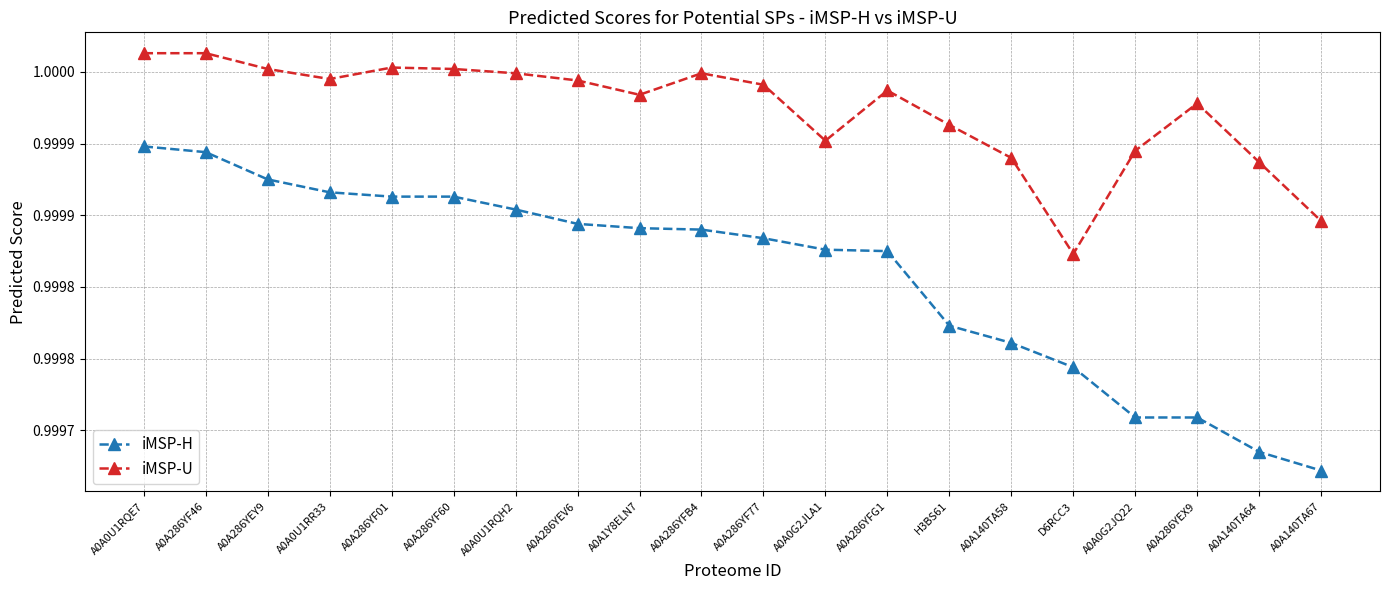

Between A0A286YF46 and A0A0U1RQH2, which is larger?

A0A286YF46